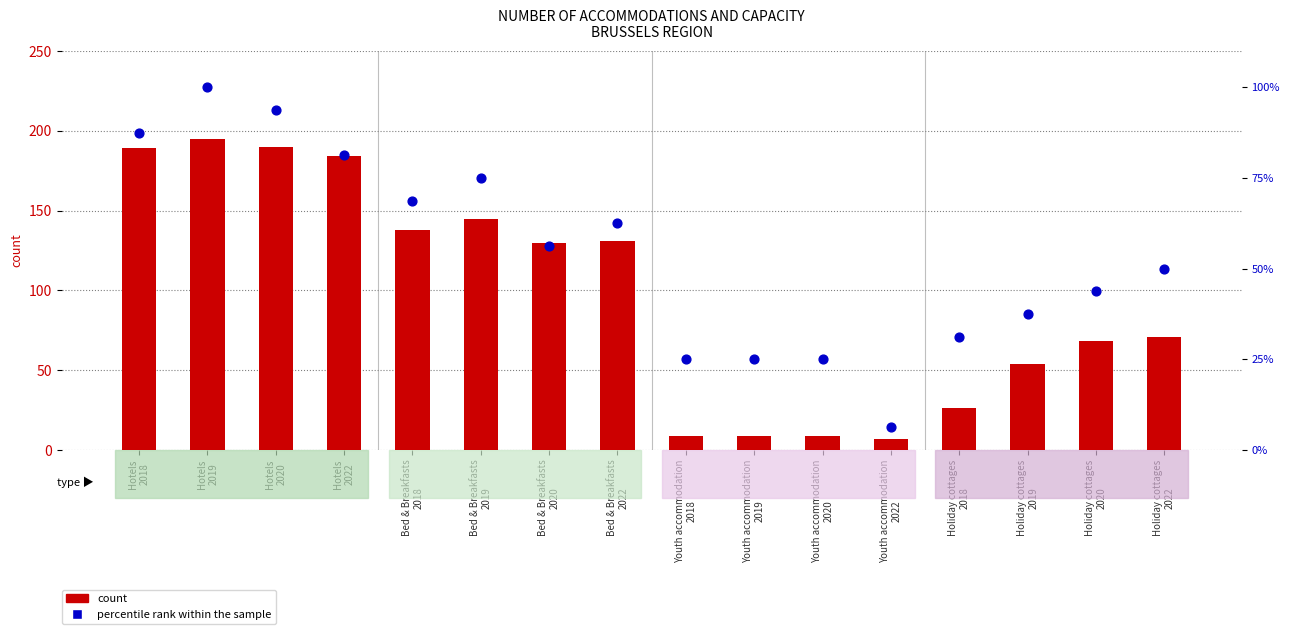

At how many categories does at least one series exceed 25?

12